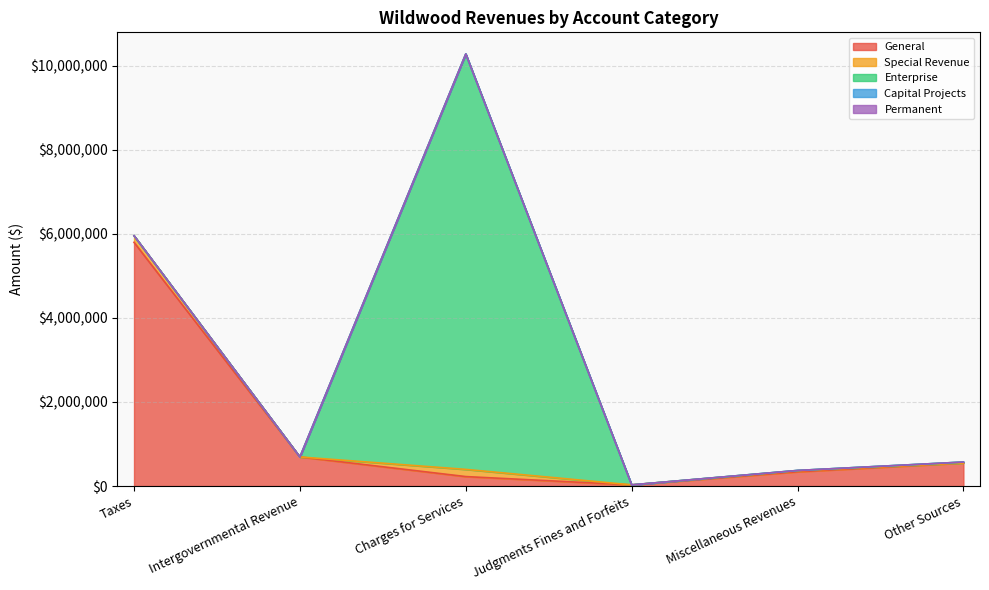

True or false: Capital Projects and General cross at least once.

False